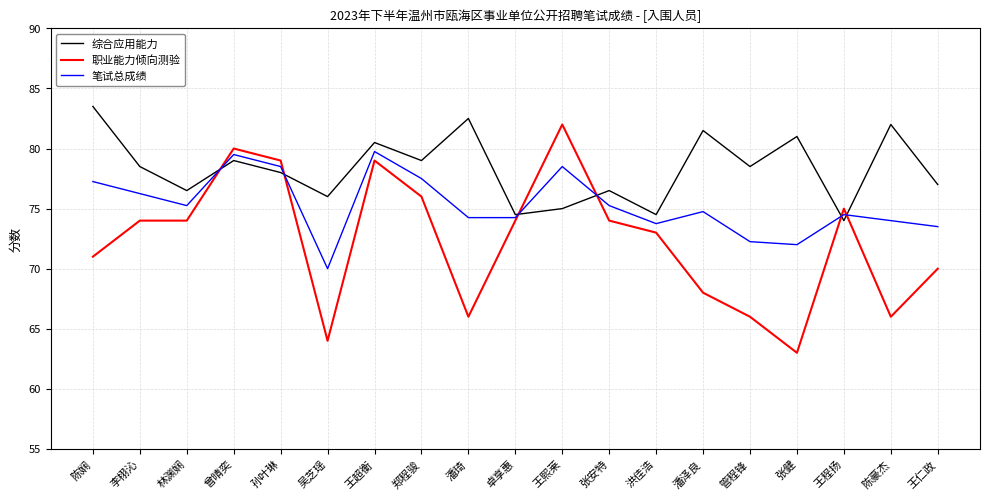

The 职业能力倾向测验 series shows 96.5 at 李栩沁. True or false?

False